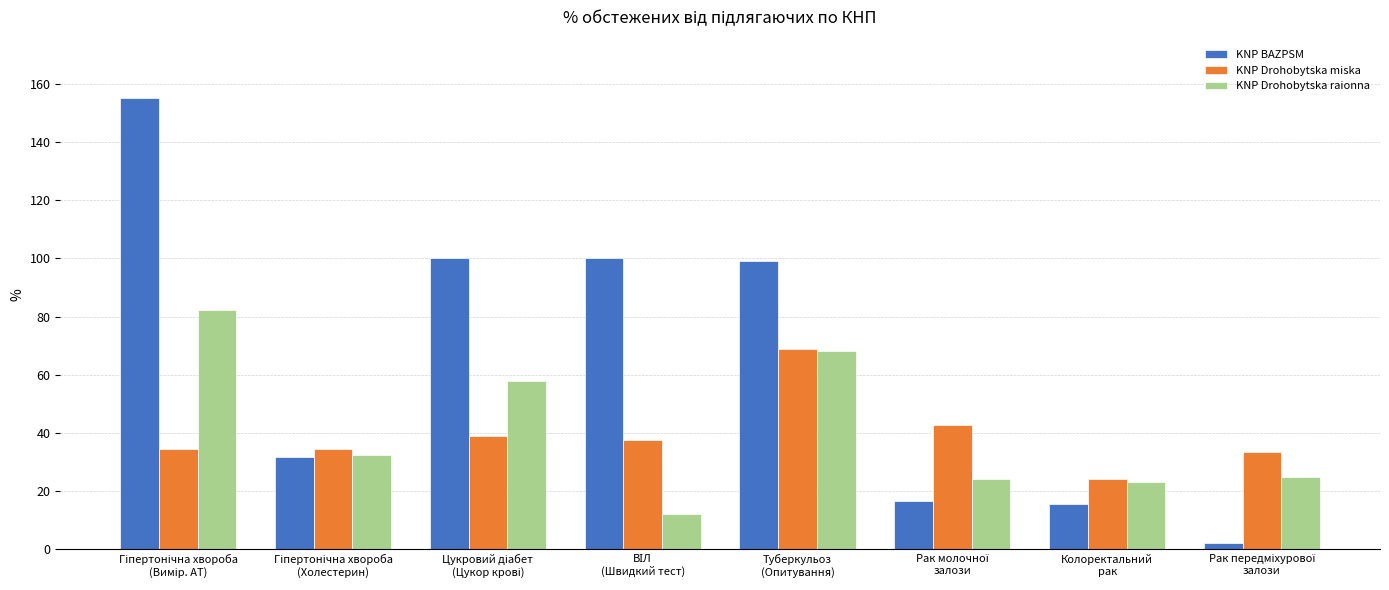

Reading left to right, list all the values displayed in this chart.

KNP BAZPSM: 155.0	31.6	100.0	100.0	99.0	16.5	15.4	2.2
KNP Drohobytska miska: 34.3	34.3	39.0	37.7	68.7	42.8	24.3	33.3
KNP Drohobytska raionna: 82.3	32.5	57.7	12.0	68.2	24.0	23.0	25.0